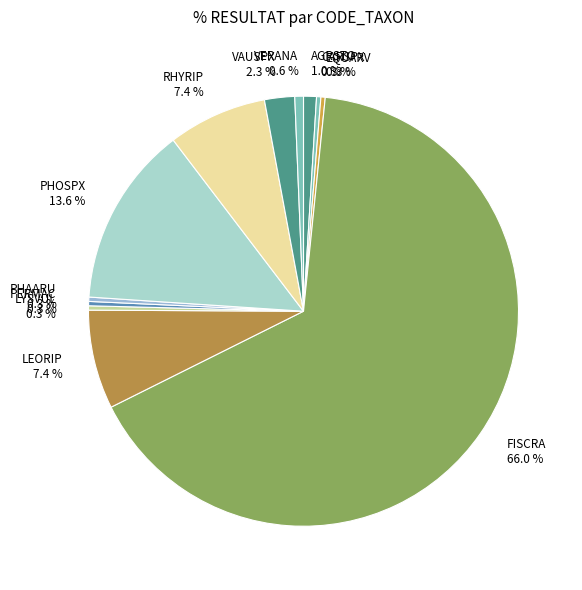

Which category accounts for the majority?

FISCRA